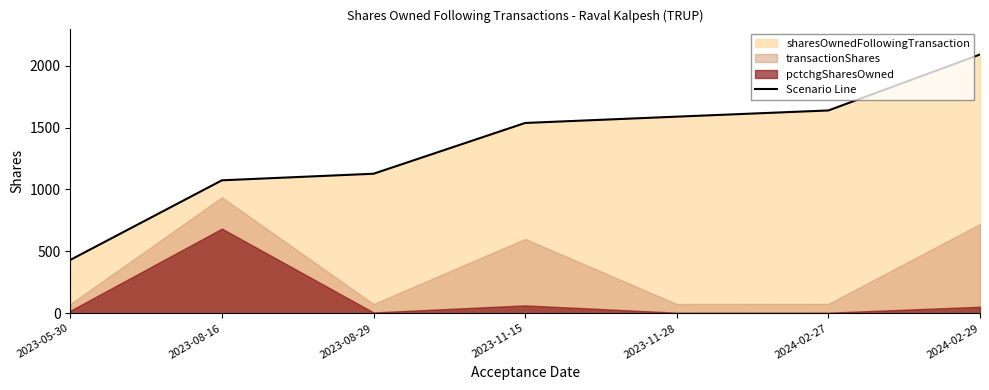

The chart shows a value of 191 at 2023-05-30. True or false?

False